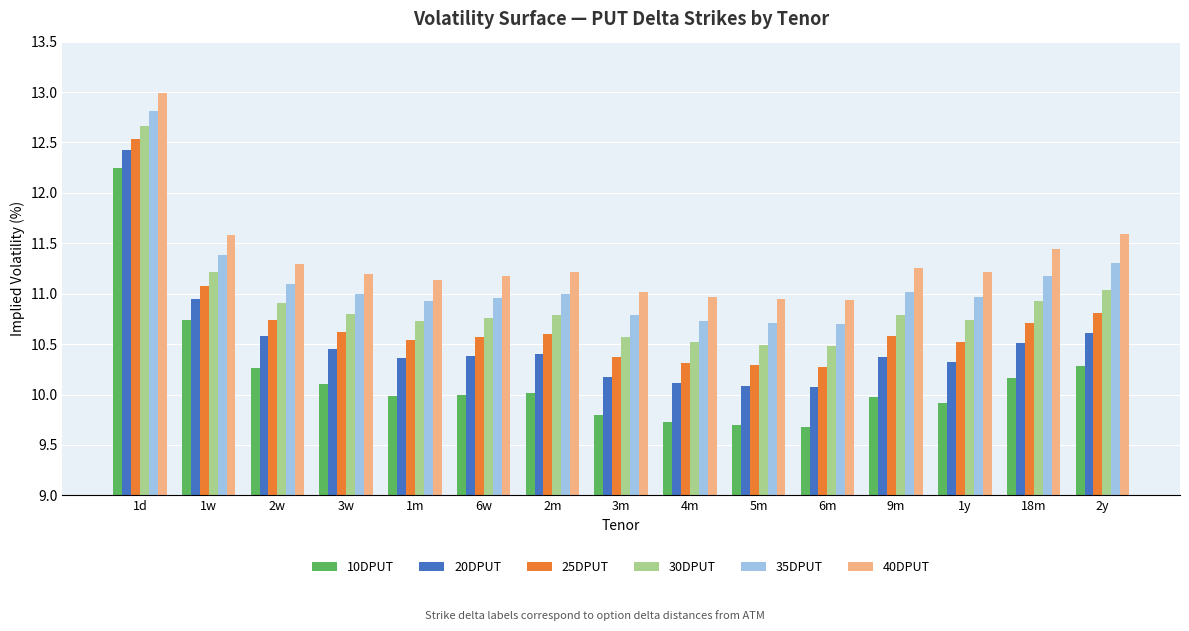

What is the difference between the highest and lowest values at 2w?

1.0